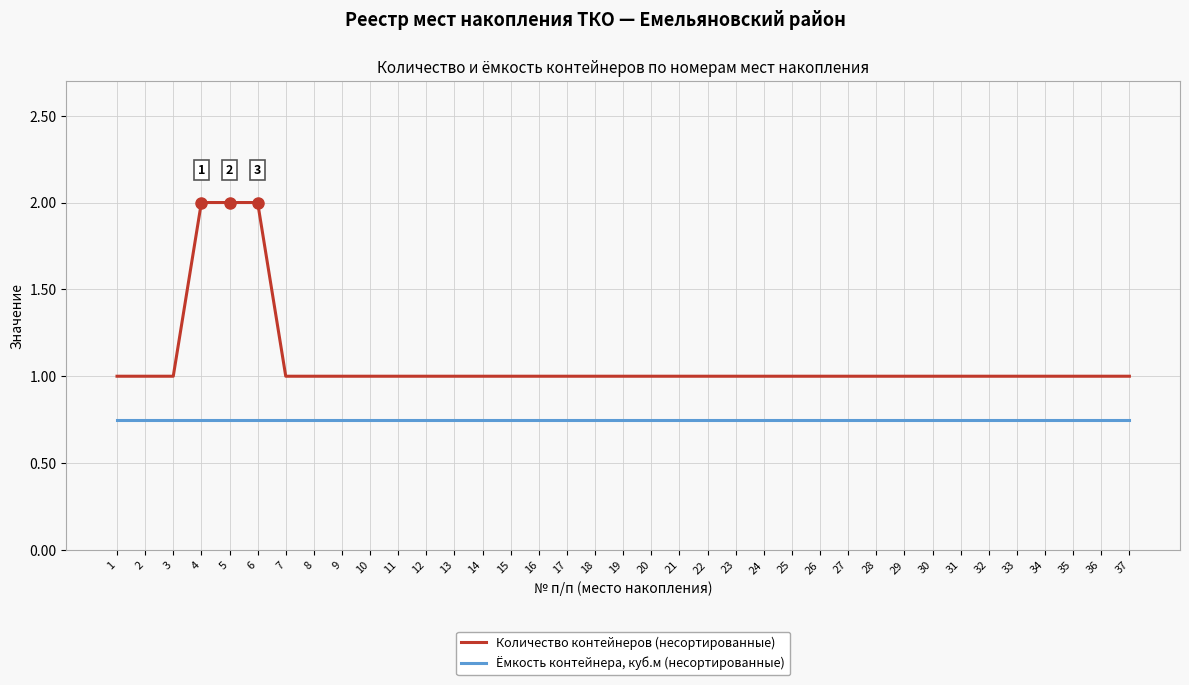

What is the maximum value shown in the chart?

2.0